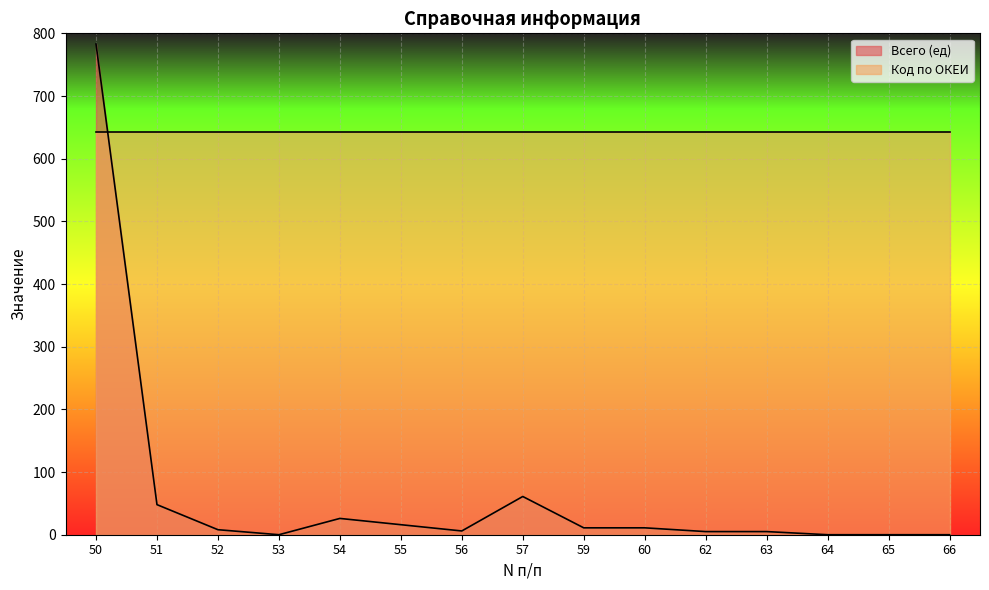

Is the value of Всего (ед) at 50 greater than the value of Код по ОКЕИ at 51?

Yes